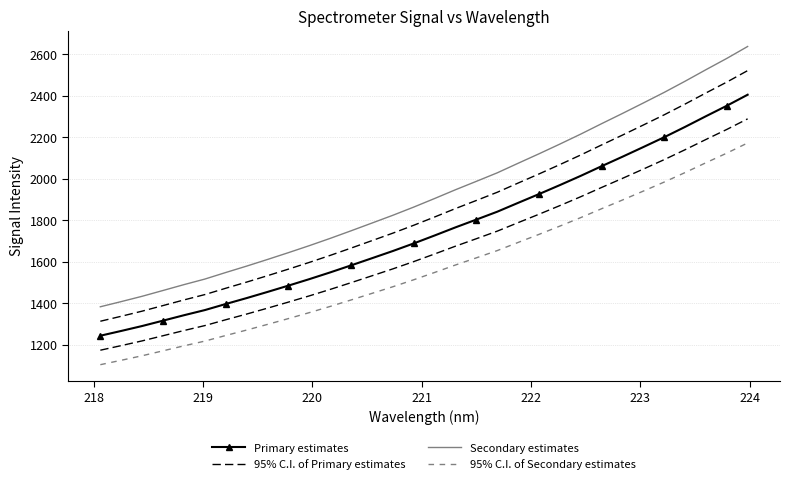

Which series has the largest total across all categories?

Secondary estimates